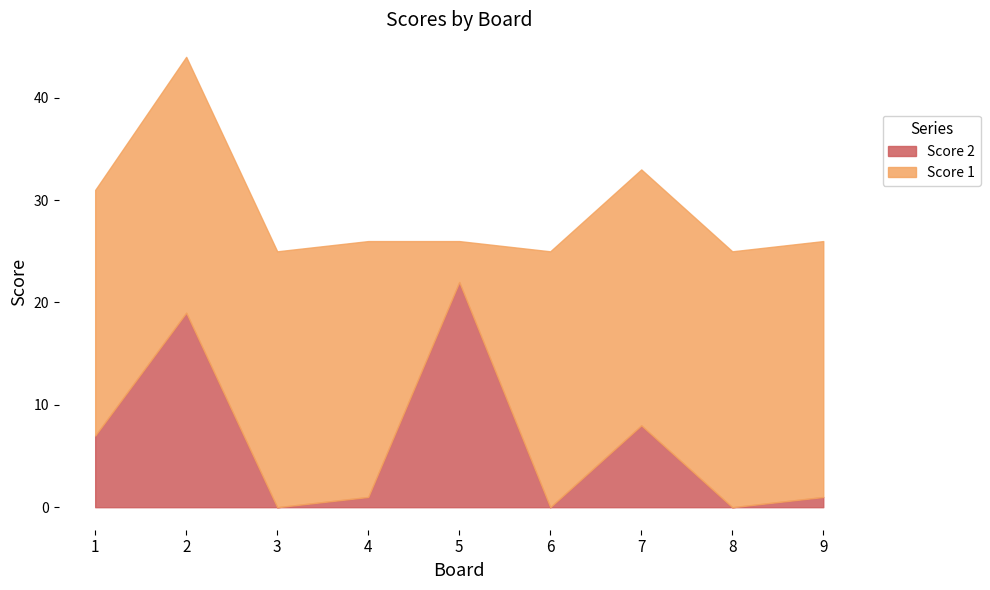

Between 1 and 8, which series saw the biggest shift?

Score 2